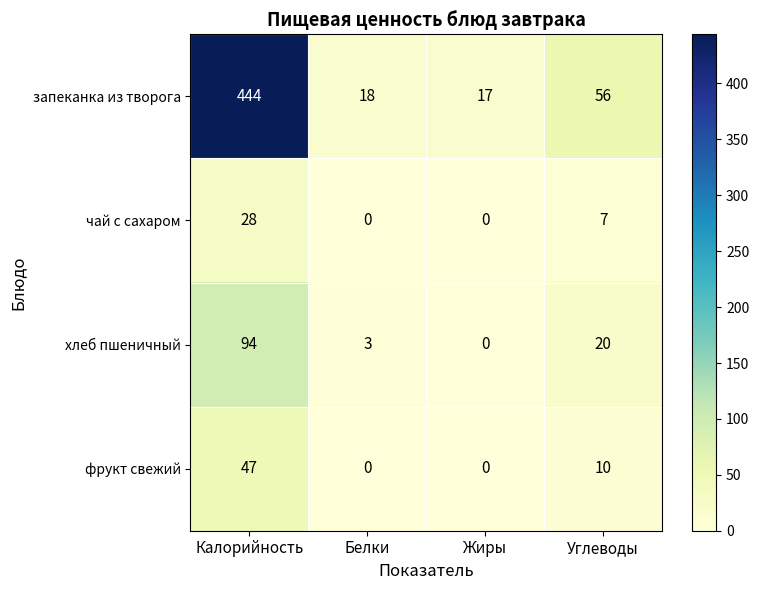

How many values in the фрукт свежий series are below 10?

2